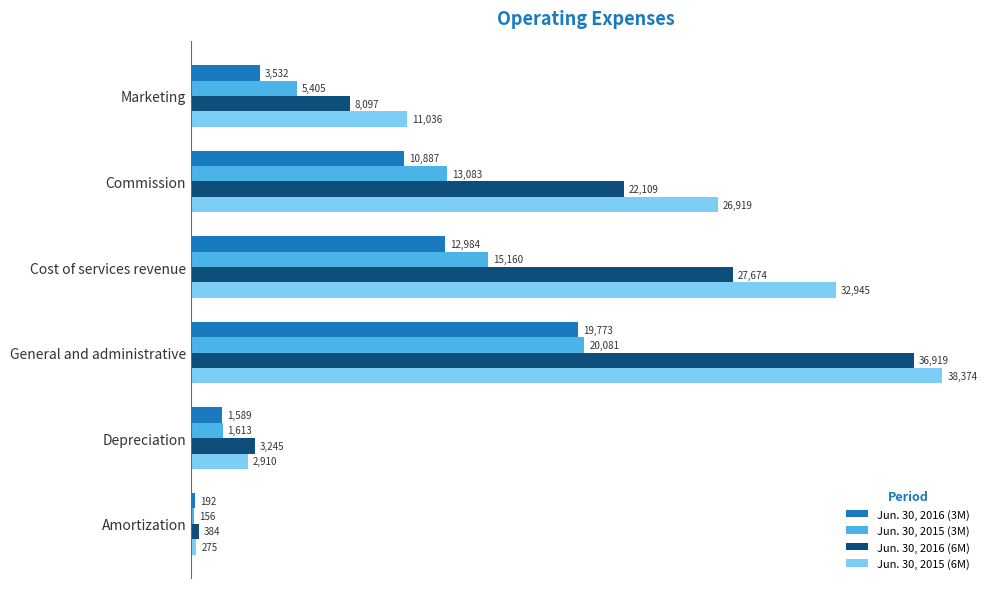

Where is Jun. 30, 2015 (3M) nearest to the value 10118?

Commission